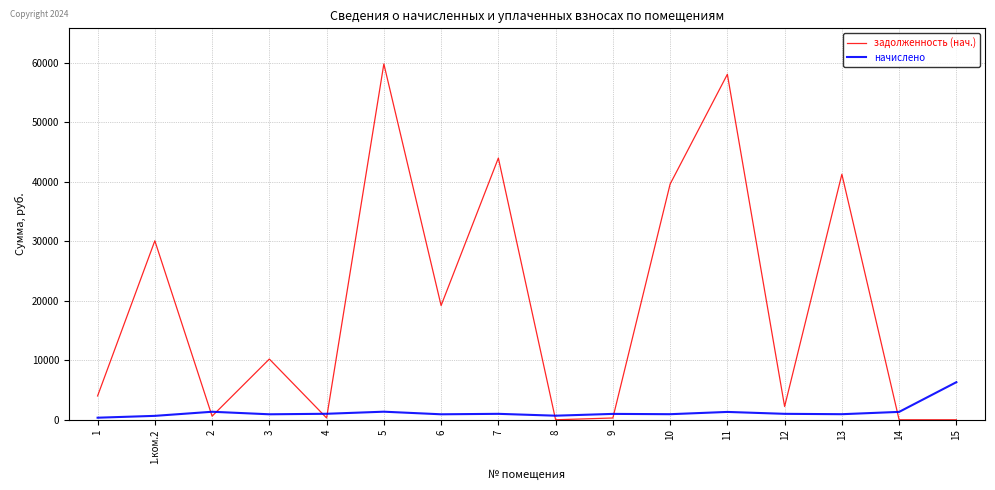

What is the highest value of the начислено series?

6315.3